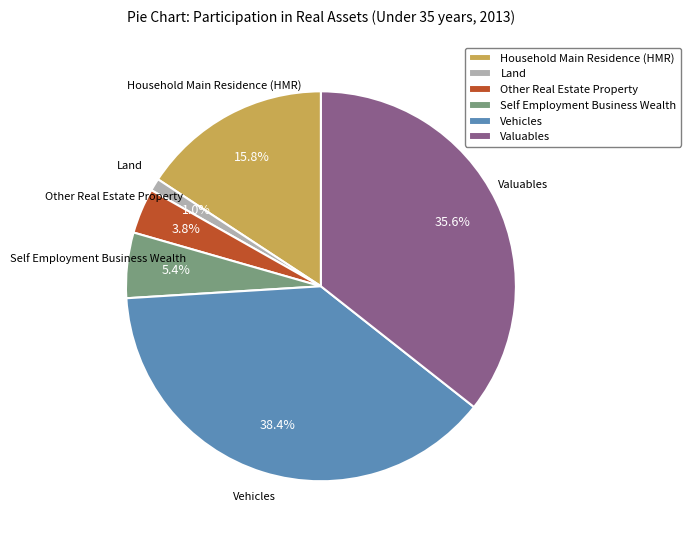

Is it true that Vehicles is 50% of the pie?

False